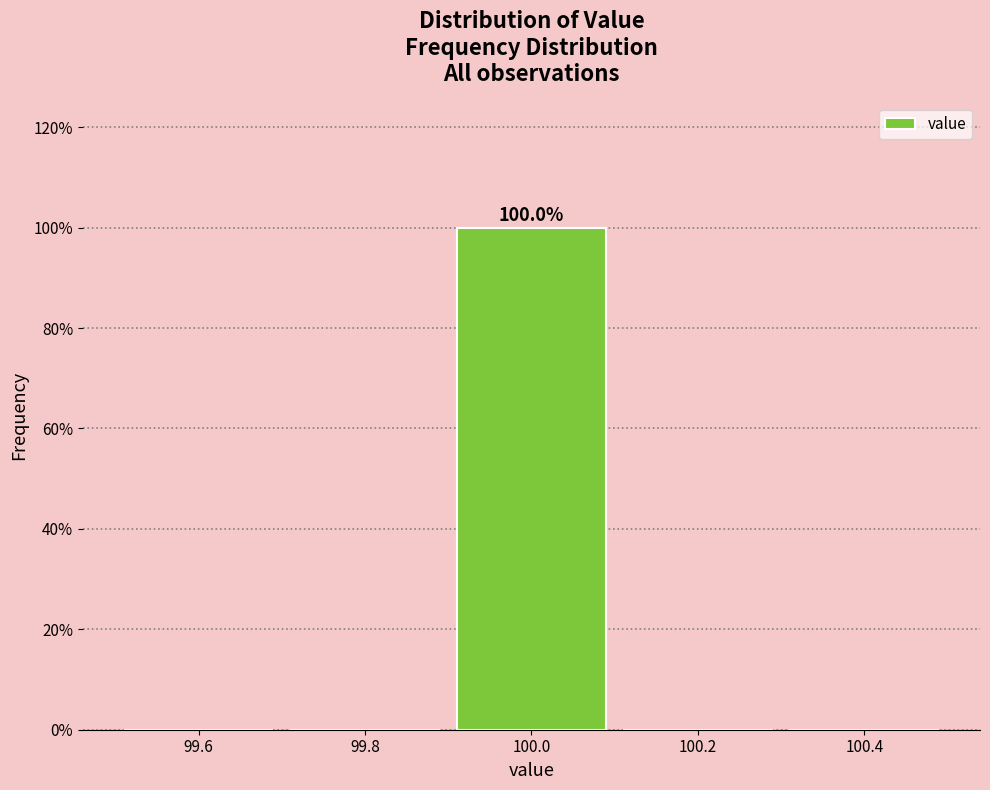

Which range on the x-axis has the tallest bar?

99.9 to 100.1